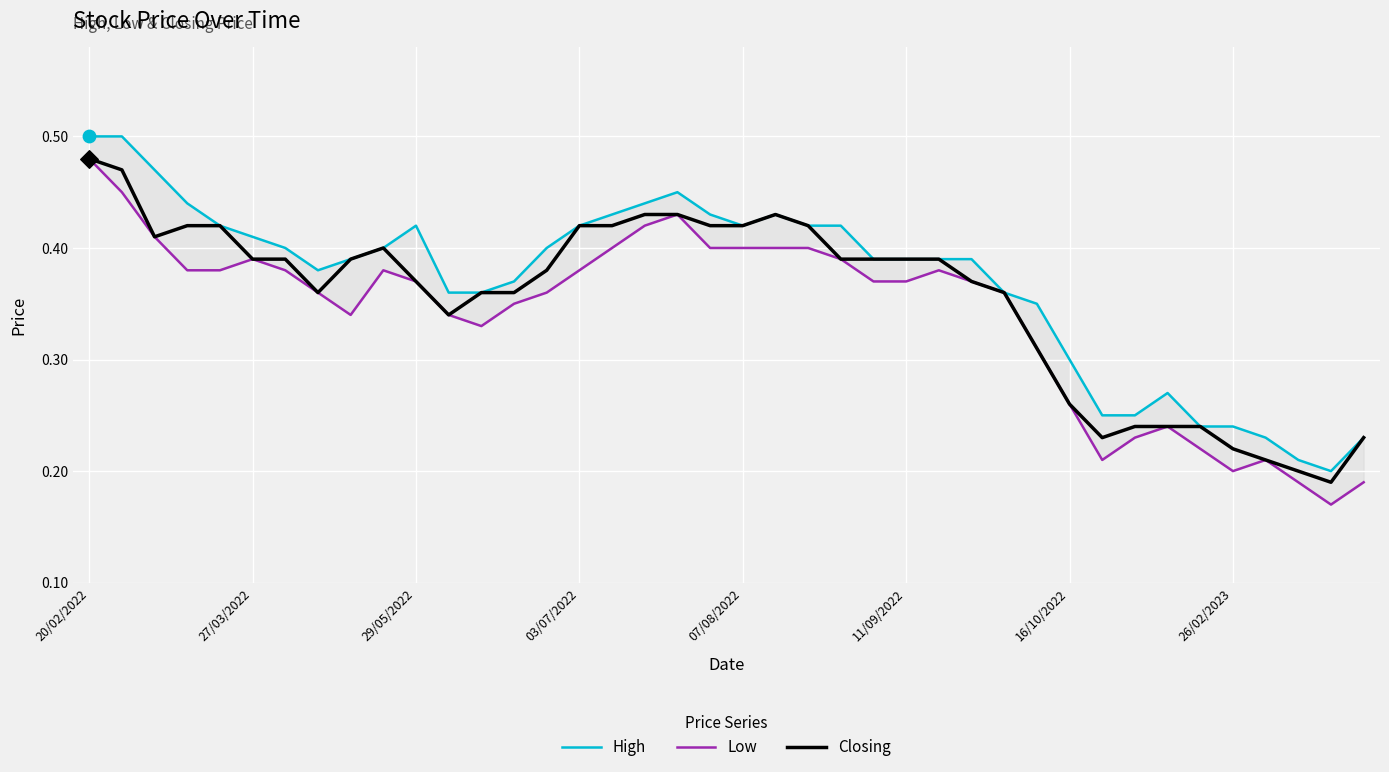

The Closing series shows 0.2 at 29/05/2022. True or false?

False